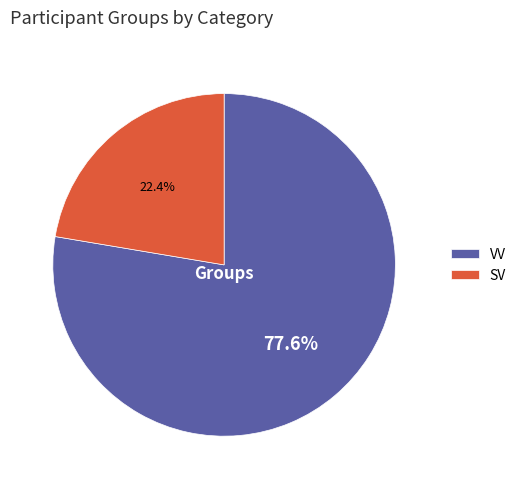

To the nearest percent, what is the difference between the SV and VV slice percentages?

55%